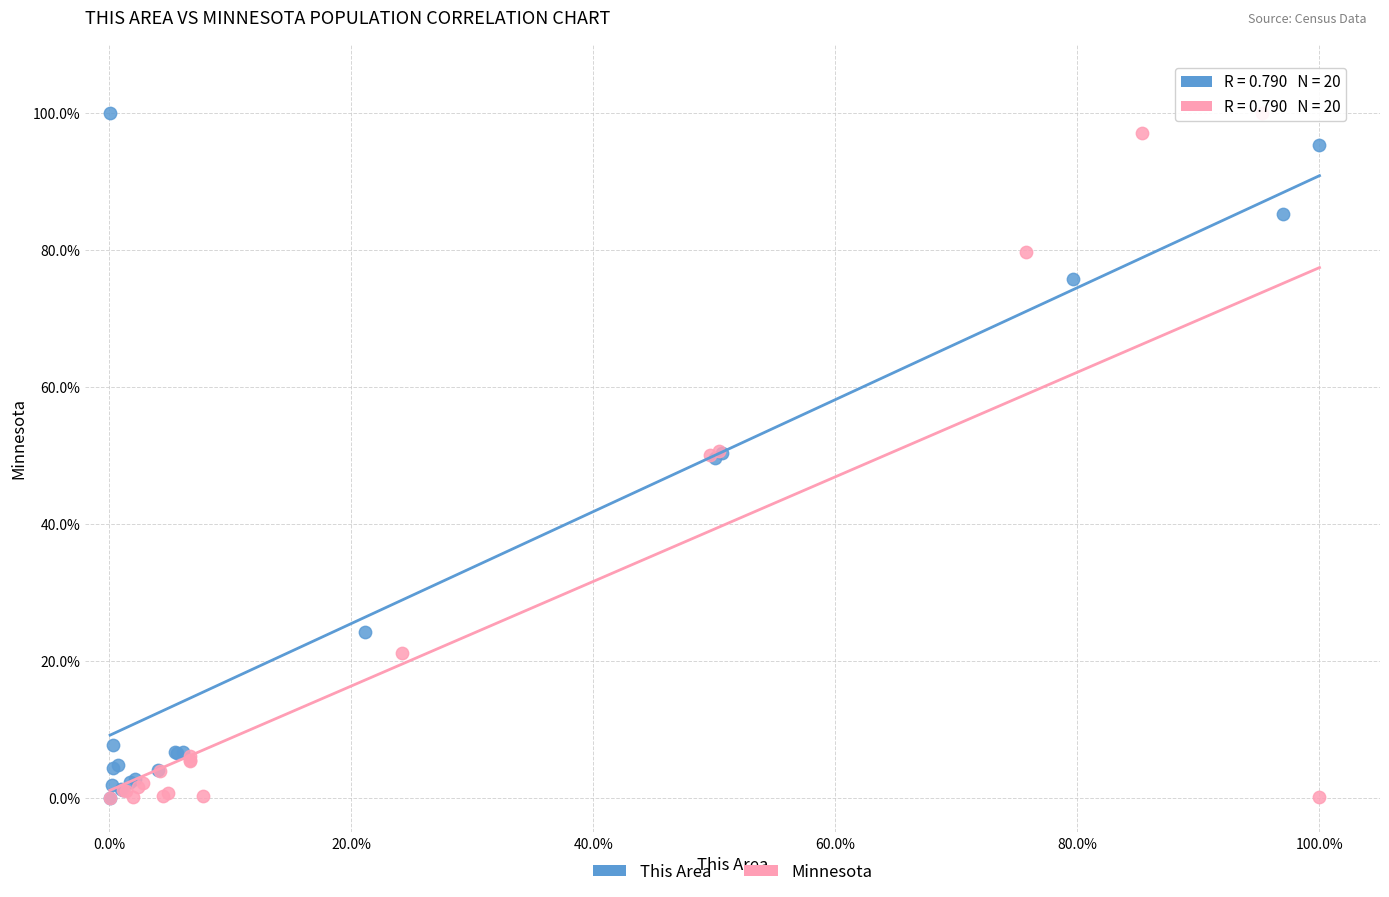

What are all the series names shown in the legend?

This Area, Minnesota